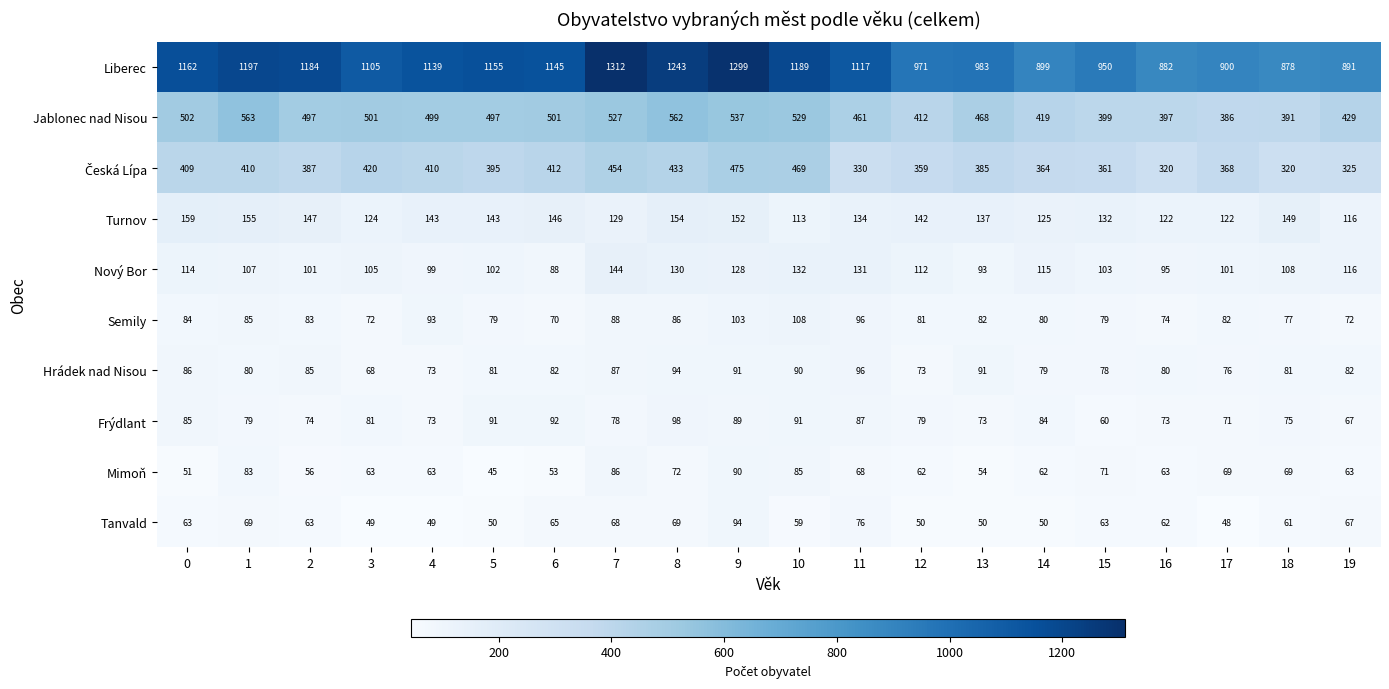

Which category has the lowest value in the Frýdlant series?

15